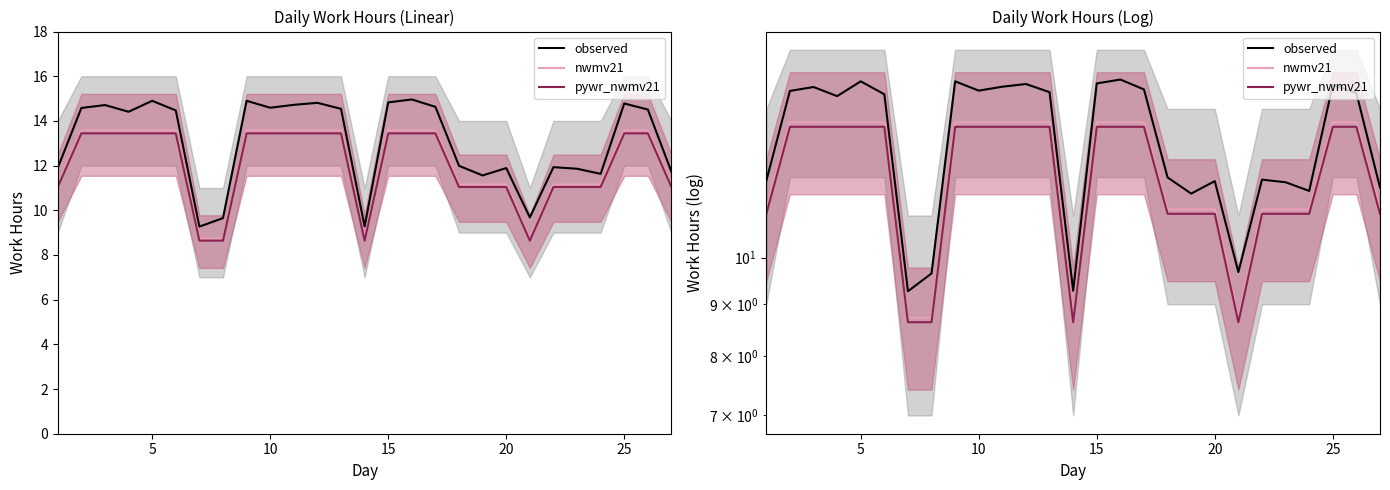

True or false: observed has a value of 25.6 at 25.

False